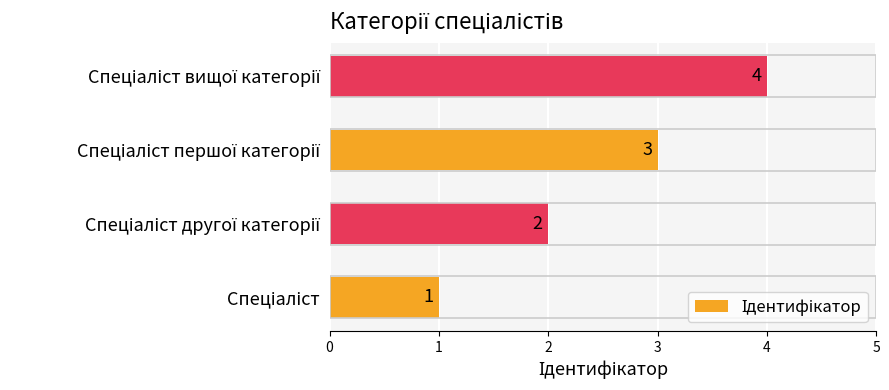

Are the bars horizontal?

Yes